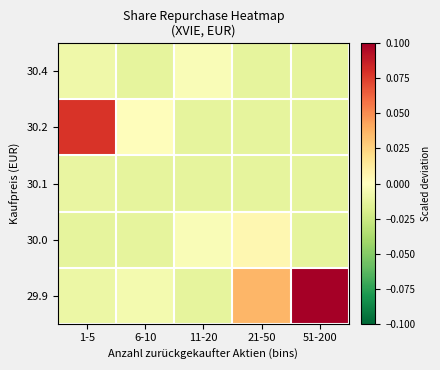

At which category is the sum across all series the highest?

51-200